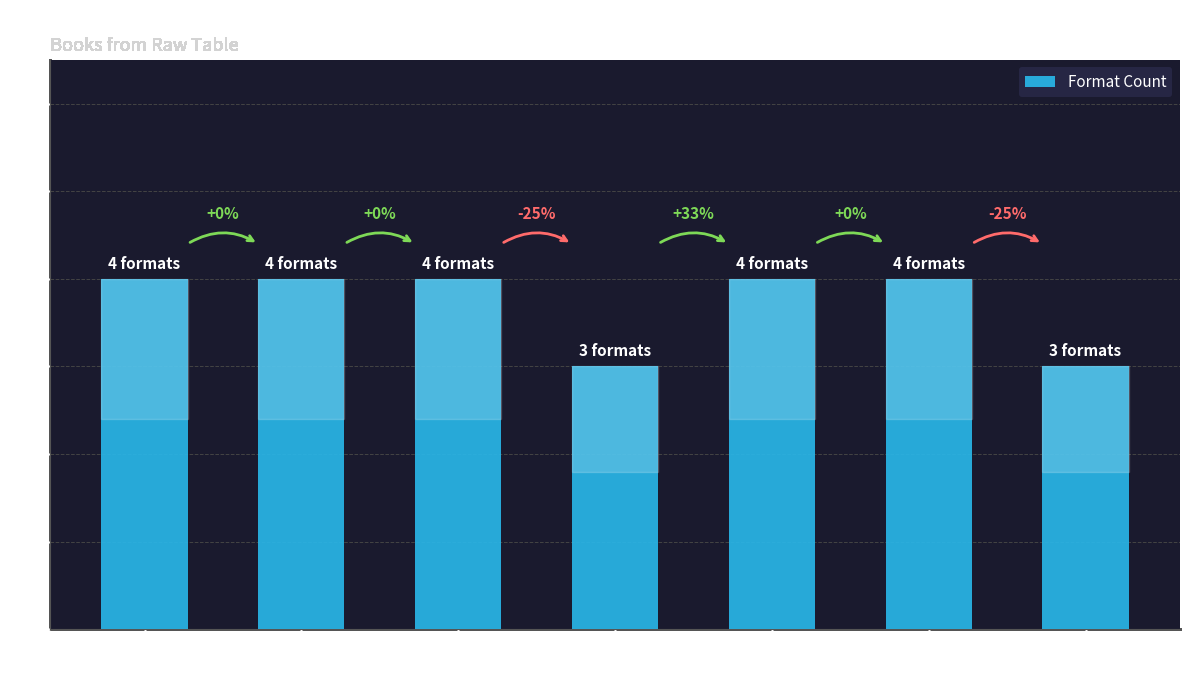

How many bars are there in total?

7